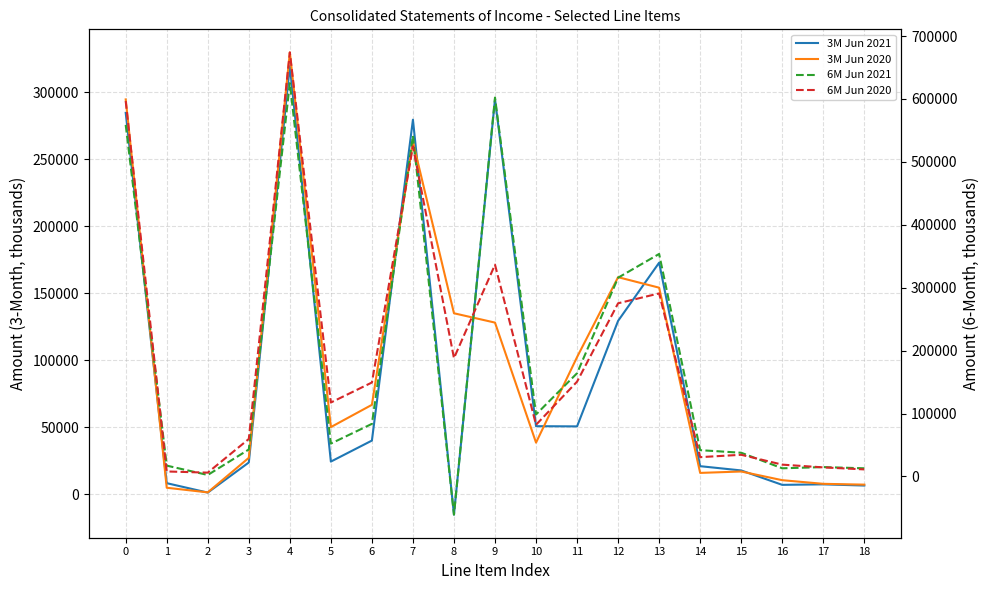

True or false: 3M Jun 2021 and 3M Jun 2020 cross at least once.

True